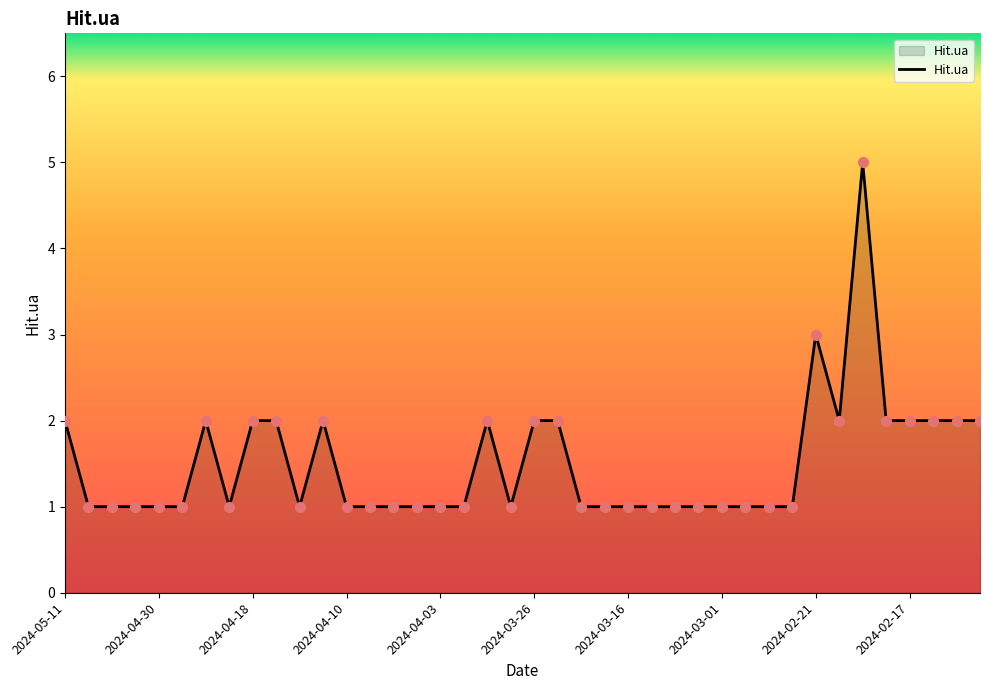

What is the maximum value shown in the chart?

5